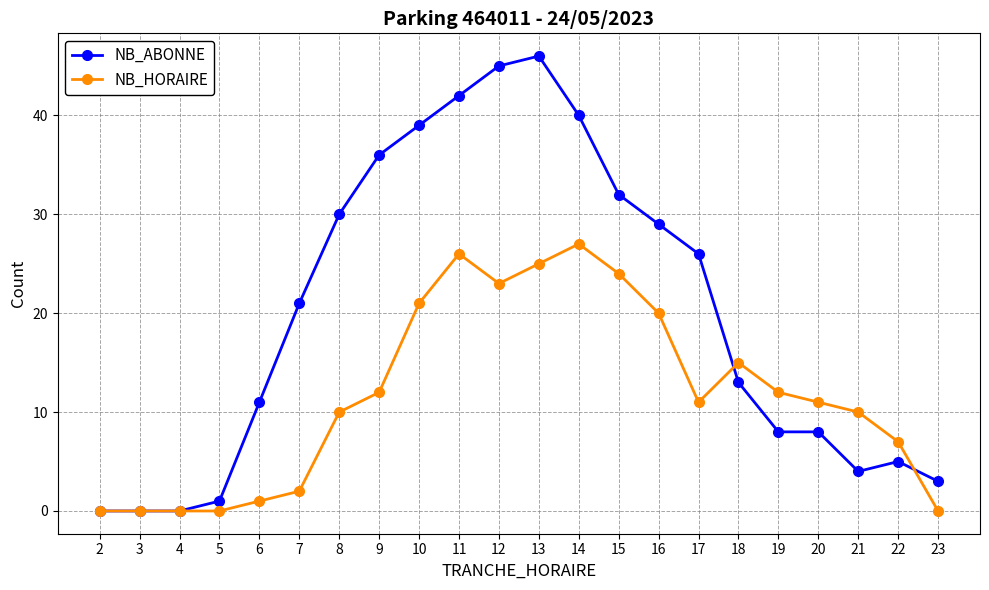

What is the sum of the NB_HORAIRE values at 8 and 10?

31